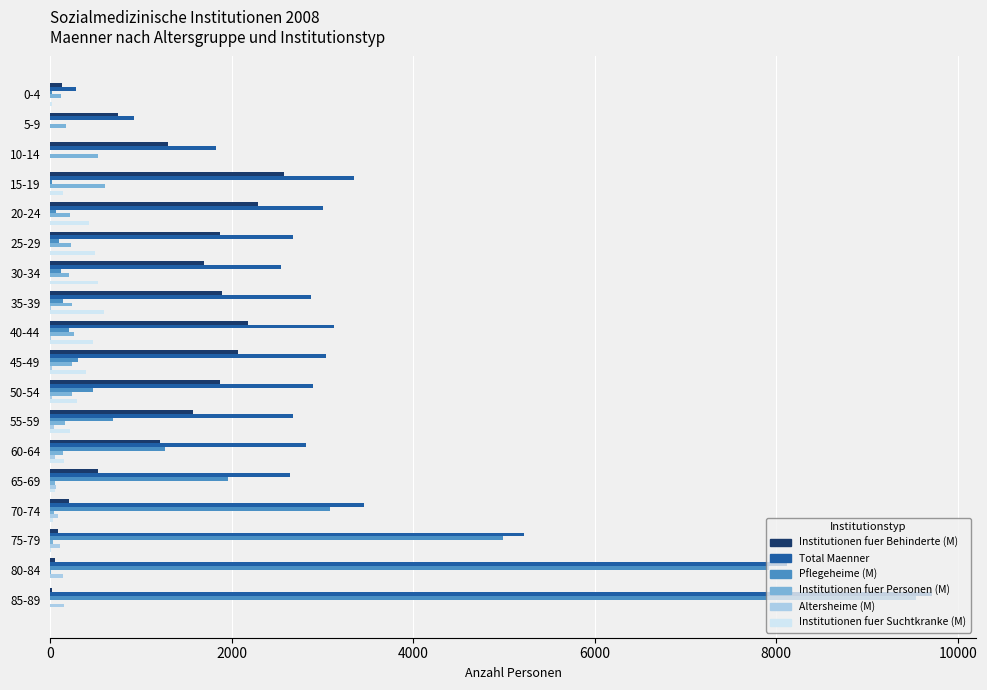

Between 60-64 and 80-84, which series saw the biggest shift?

Pflegeheime (M)